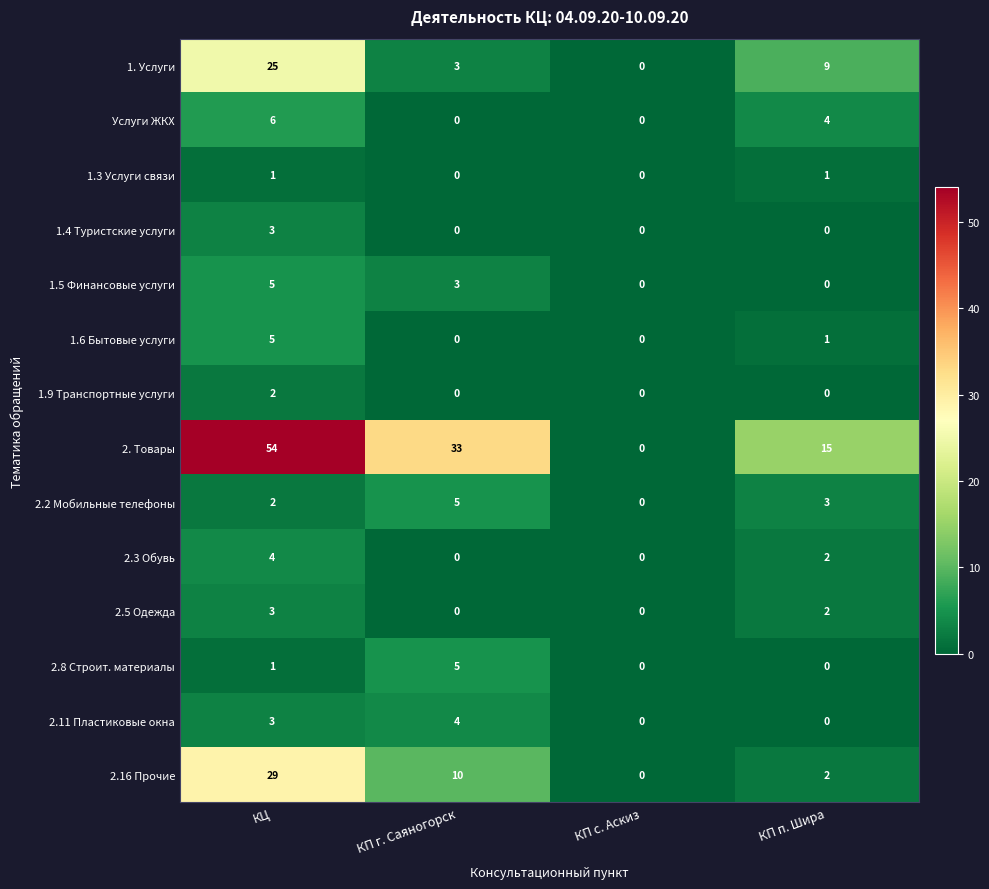

Between КП с. Аскиз and КП п. Шира, which series saw the biggest shift?

2. Товары